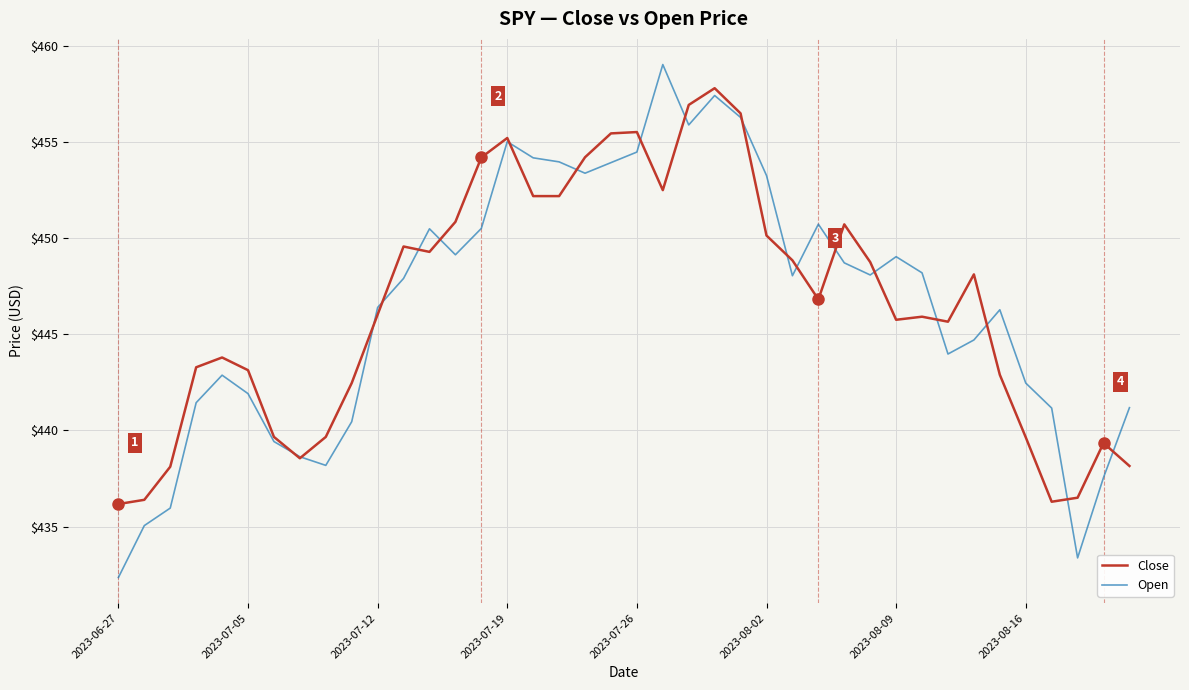

Rank the series by their maximum value, from highest to lowest.

Open, Close